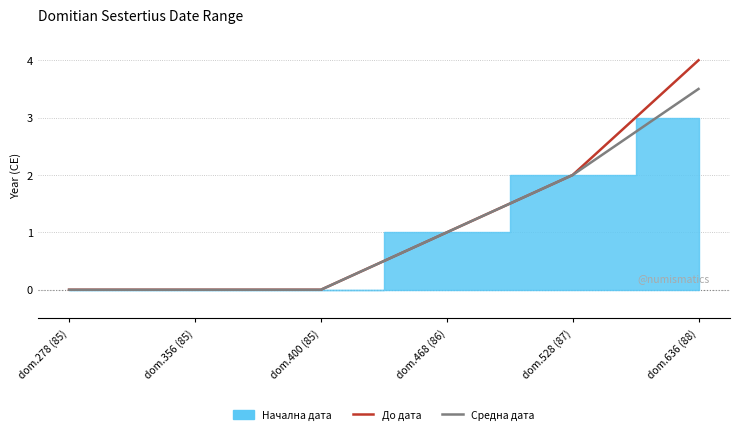

What position from the right is dom.468 (86)?

3